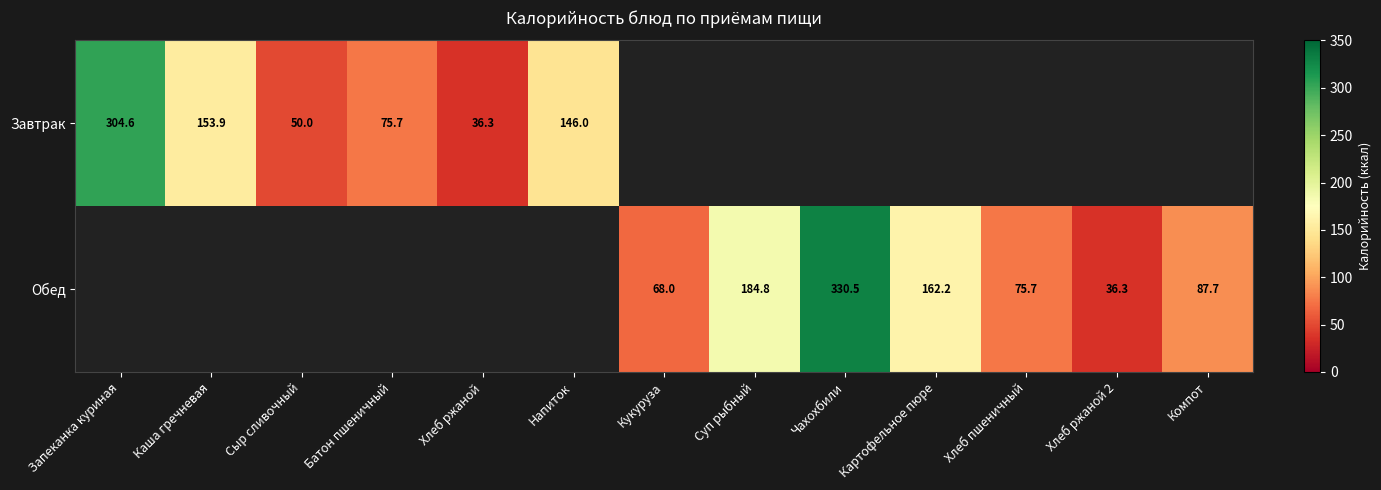

What is the sum of the Обед values at Картофельное пюре and Хлеб пшеничный?

237.9